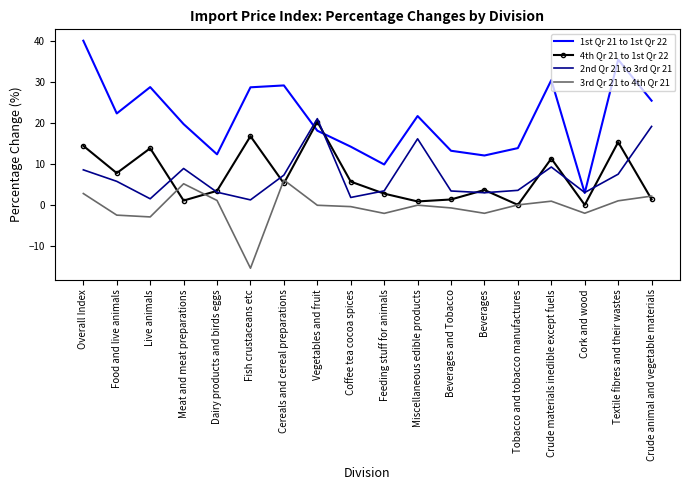

Which series has the largest range (max minus min)?

1st Qr 21 to 1st Qr 22